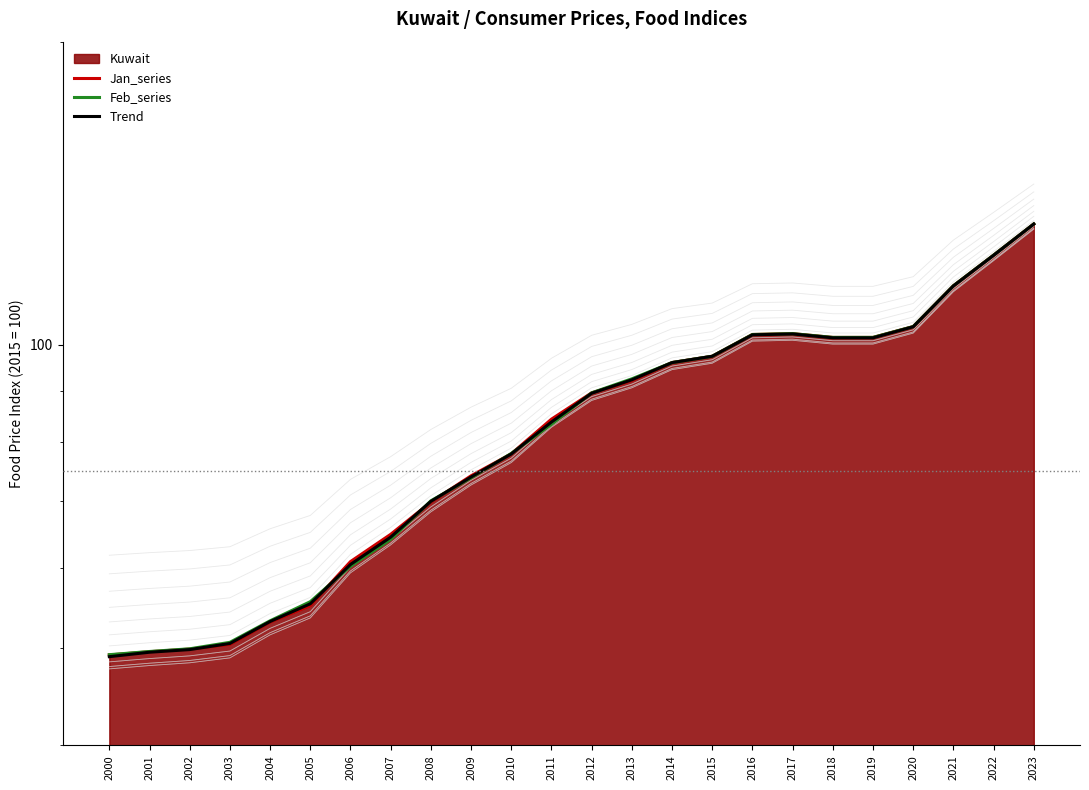

Which series changed the most between 2013 and 2014?

Jan_series